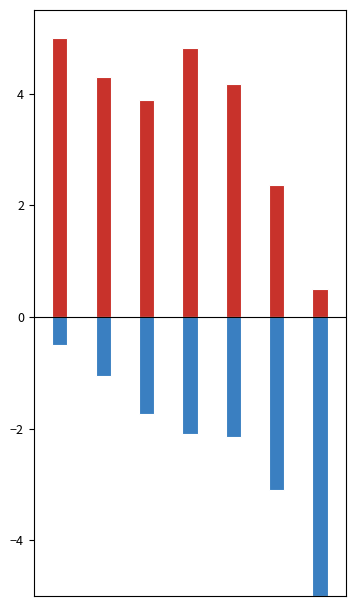

What is the lowest value of the Average Speed series?

-5.0